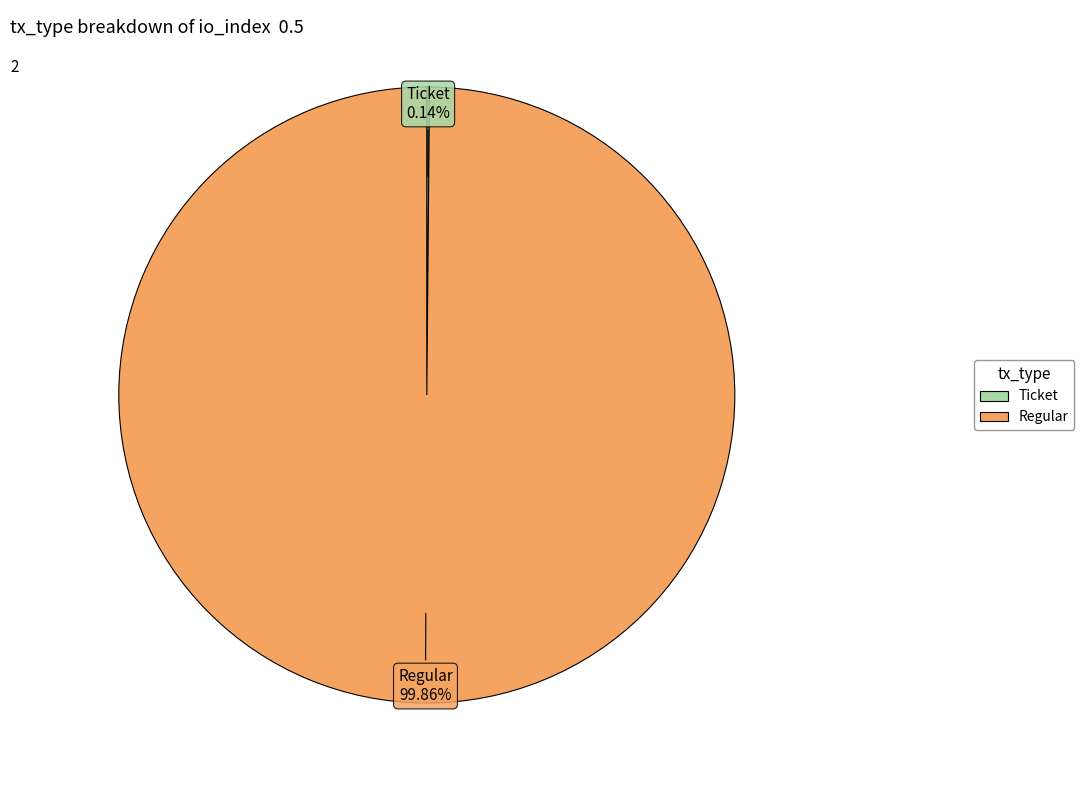

Is there a majority slice in this chart?

Yes